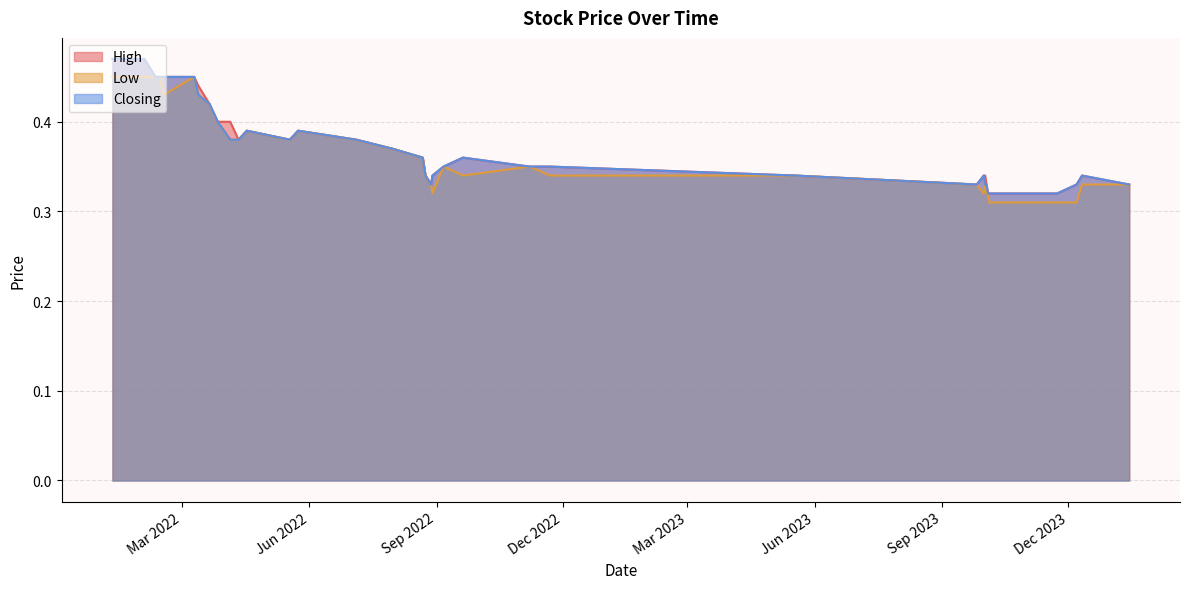

The value of Low at 26/09/2023 is 0.3. True or false?

True